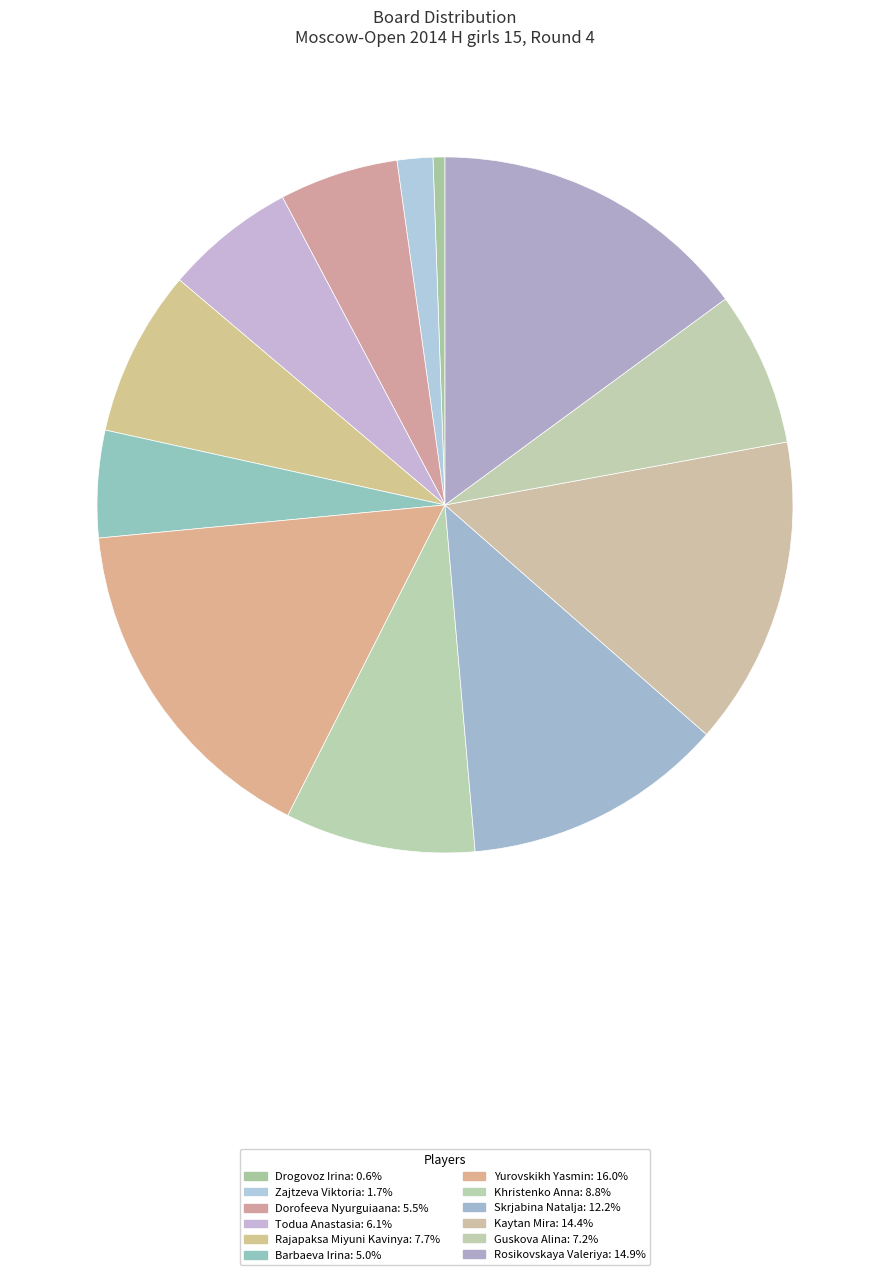

True or false: Yurovskikh Yasmin accounts for 23% of the total.

False